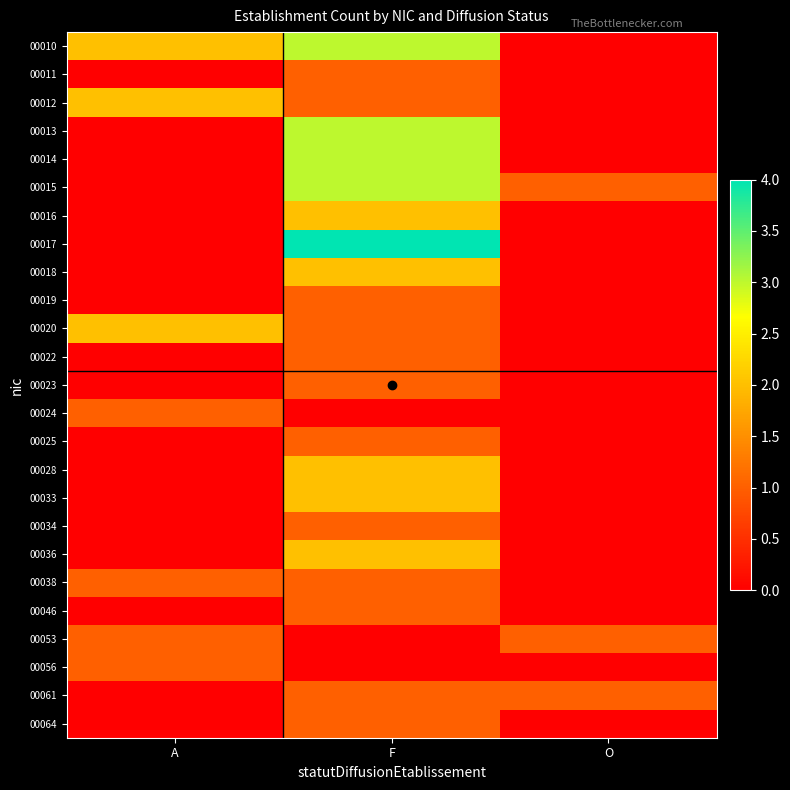

Reading right to left, list all the values displayed in this chart.

00010: O=0	F=3	A=2
00011: O=0	F=1	A=0
00012: O=0	F=1	A=2
00013: O=0	F=3	A=0
00014: O=0	F=3	A=0
00015: O=1	F=3	A=0
00016: O=0	F=2	A=0
00017: O=0	F=4	A=0
00018: O=0	F=2	A=0
00019: O=0	F=1	A=0
00020: O=0	F=1	A=2
00022: O=0	F=1	A=0
00023: O=0	F=1	A=0
00024: O=0	F=0	A=1
00025: O=0	F=1	A=0
00028: O=0	F=2	A=0
00033: O=0	F=2	A=0
00034: O=0	F=1	A=0
00036: O=0	F=2	A=0
00038: O=0	F=1	A=1
00046: O=0	F=1	A=0
00053: O=1	F=0	A=1
00056: O=0	F=0	A=1
00061: O=1	F=1	A=0
00064: O=0	F=1	A=0